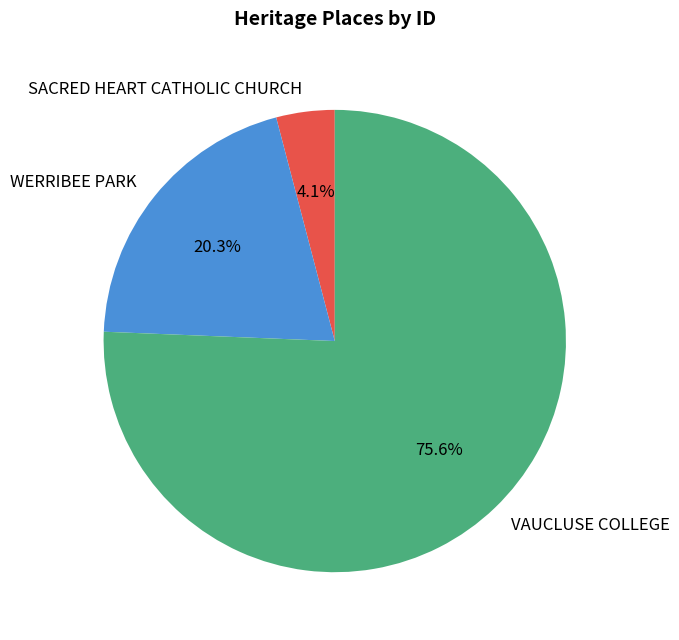

To the nearest percent, what portion does WERRIBEE PARK represent?

20%